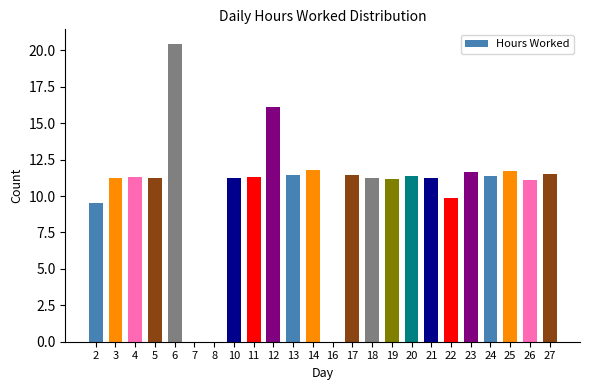

What is the sum of all values?

249.4